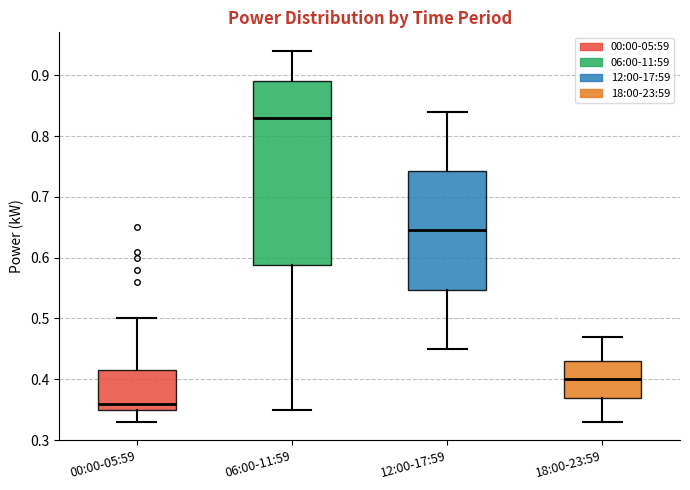

Which box's median line is the highest?

06:00-11:59